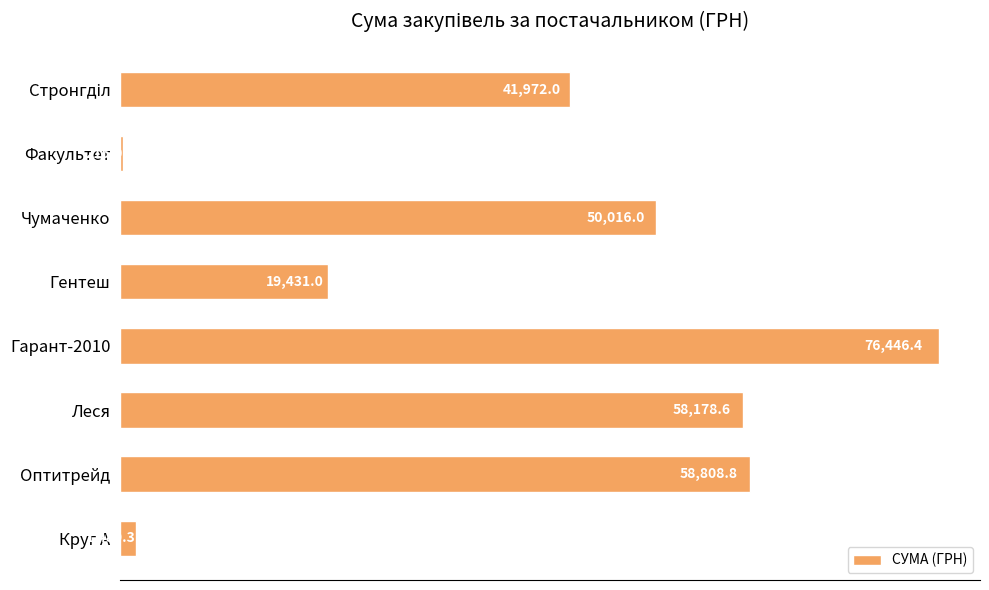

What is the sum of the values at Круг А and Леся?

59658.9